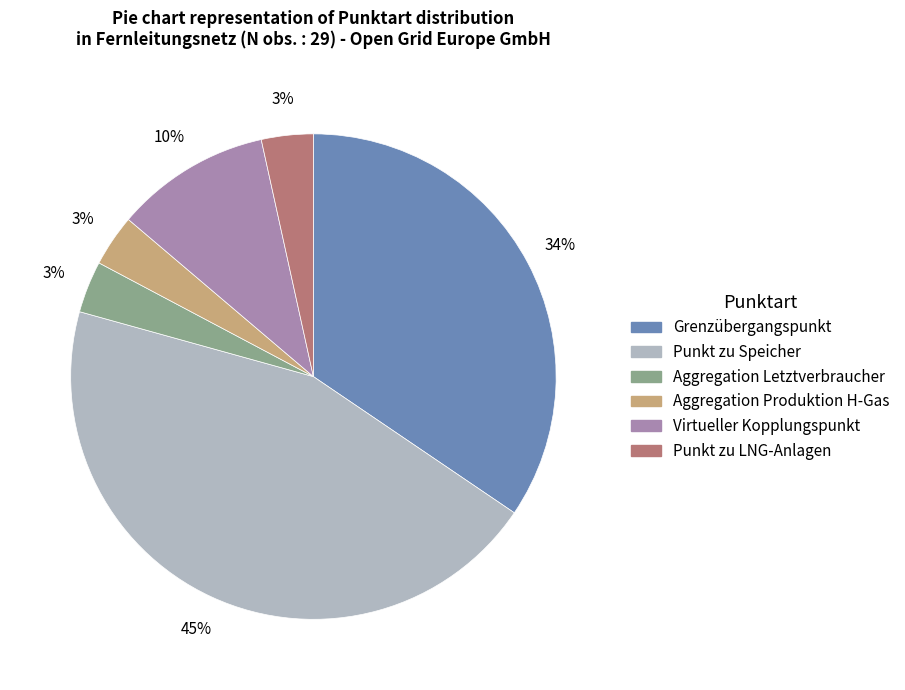

Do Grenzübergangspunkt and Aggregation Letztverbraucher together represent more than half of the pie?

No